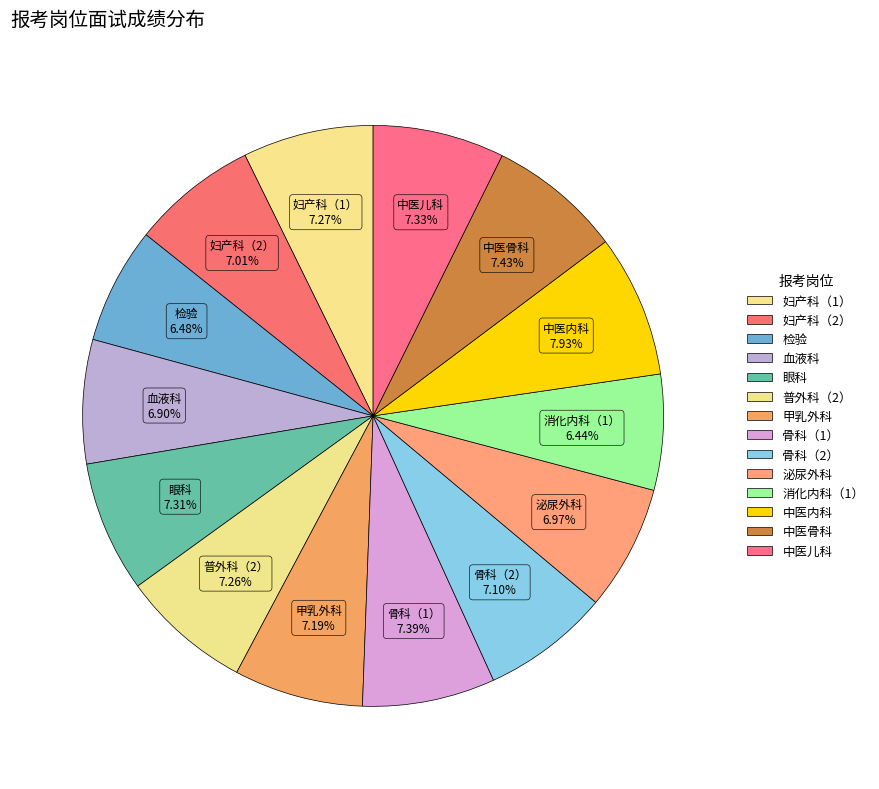

To the nearest percent, what percentage of the pie is 检验?

6%